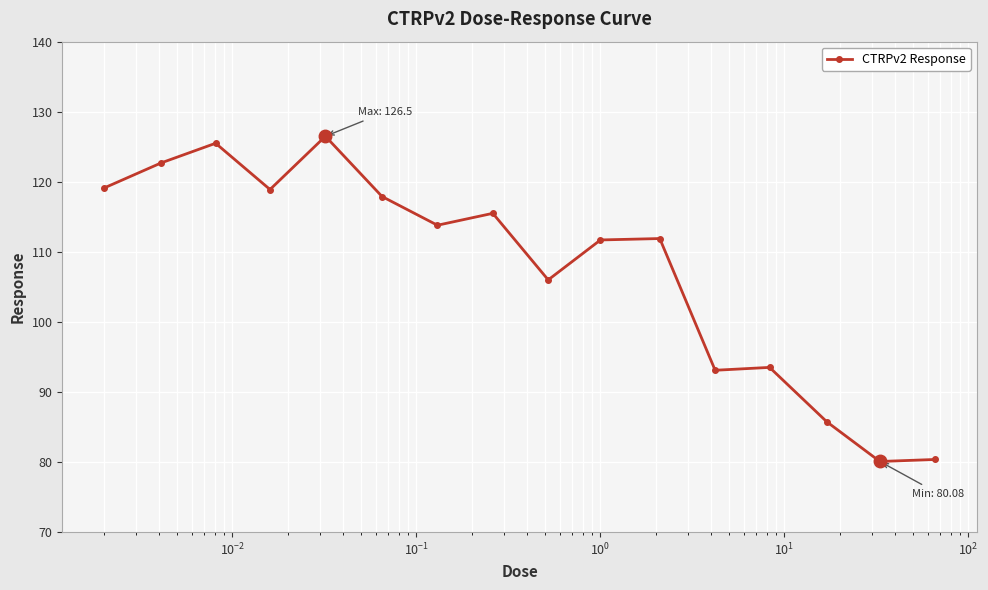

What is the maximum value shown in the chart?

126.5